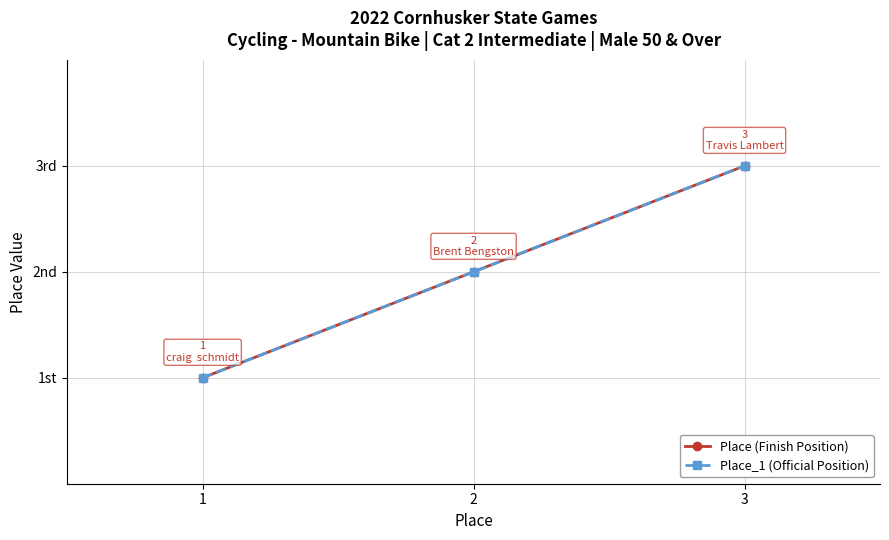

Is this an area chart (filled region under the line)?

No